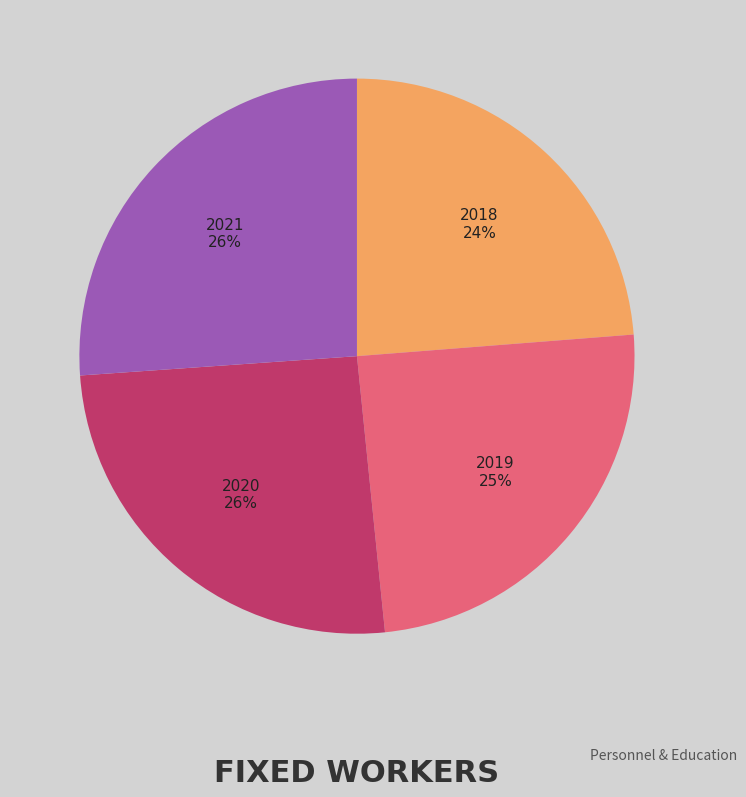

Does any single category account for the majority?

No